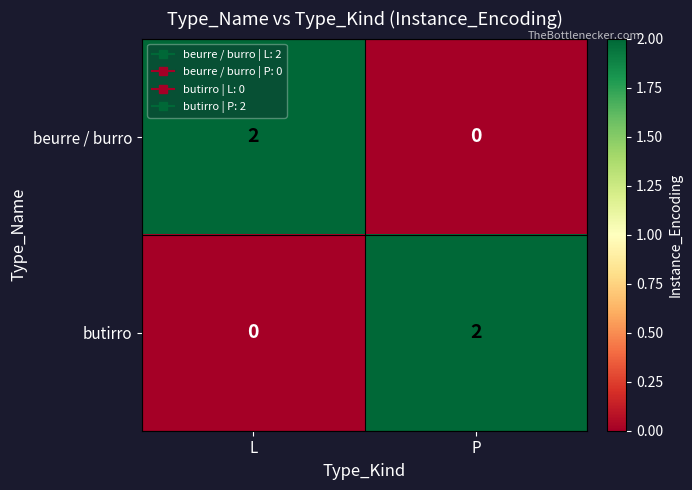

Is the value of beurre / burro at L greater than the value of butirro at L?

Yes